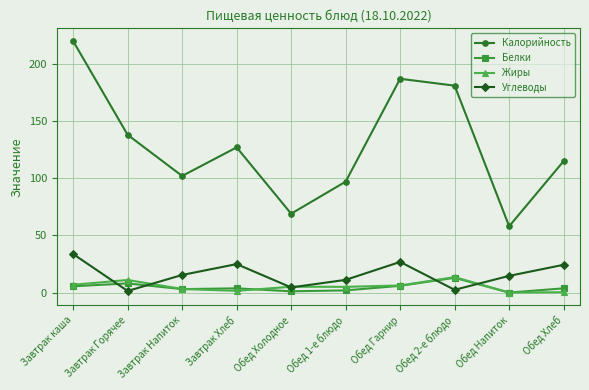

Count the number of data series in this chart.

4